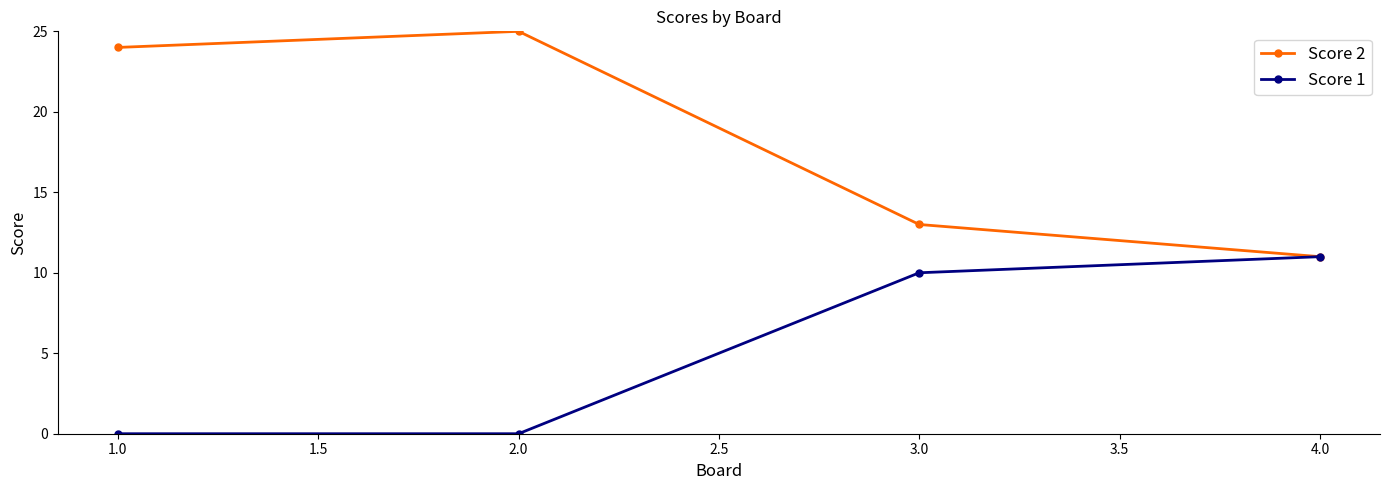

Reading left to right, what are all the values shown in this chart?

Score 2: 24	25	13	11
Score 1: 0	0	10	11